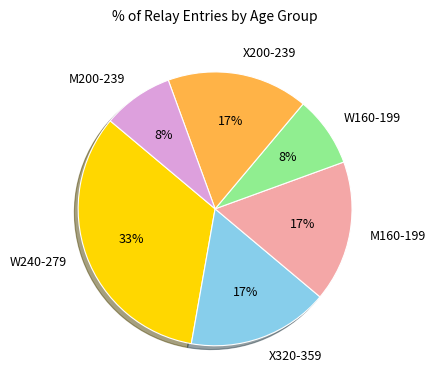

How many segments does this pie chart have?

6